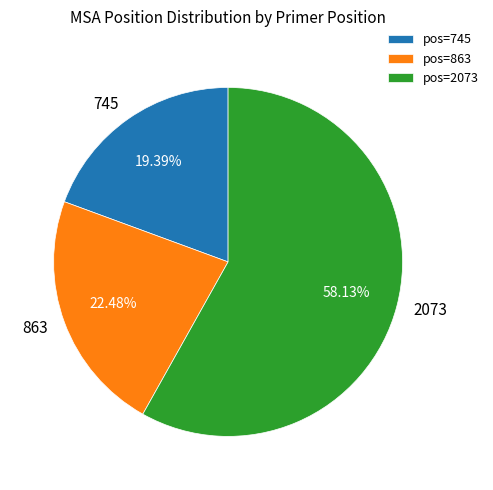

Count the number of slices in the pie.

3